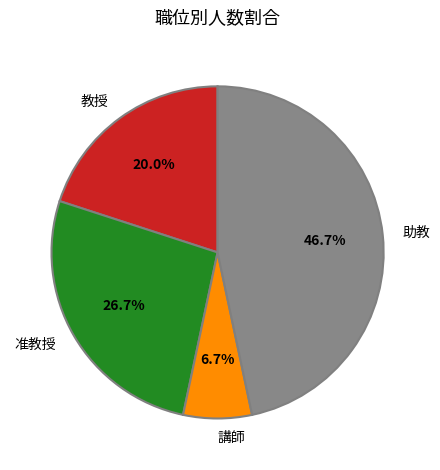

Do 助教 and 教授 together represent more than half of the pie?

Yes